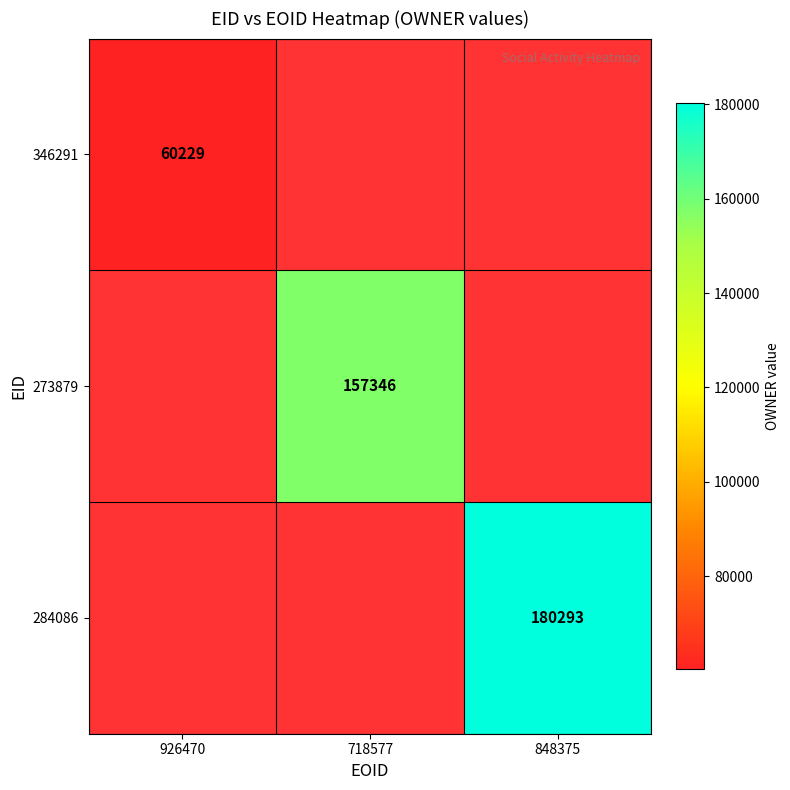

Is the value of 346291 at 926470 greater than the value of 273879 at 718577?

No